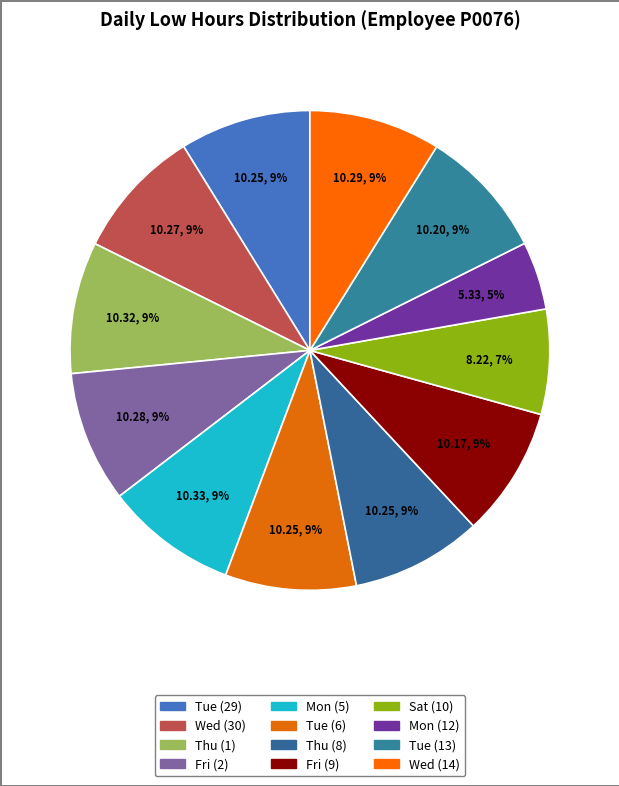

How many slices are in this pie chart?

12